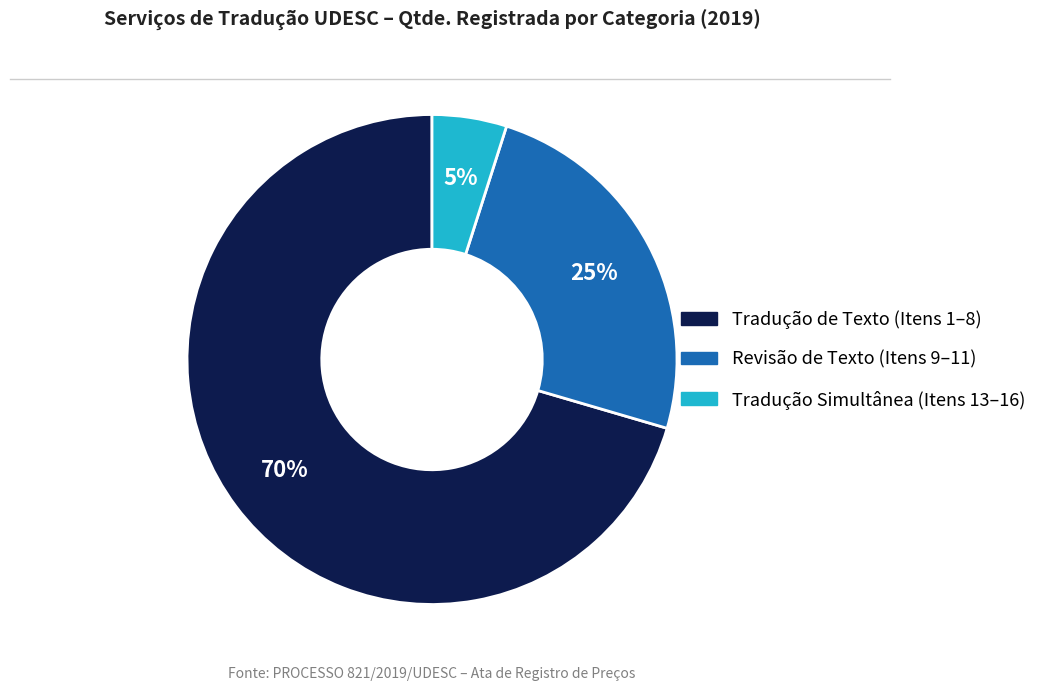

Does any single category account for the majority?

Yes